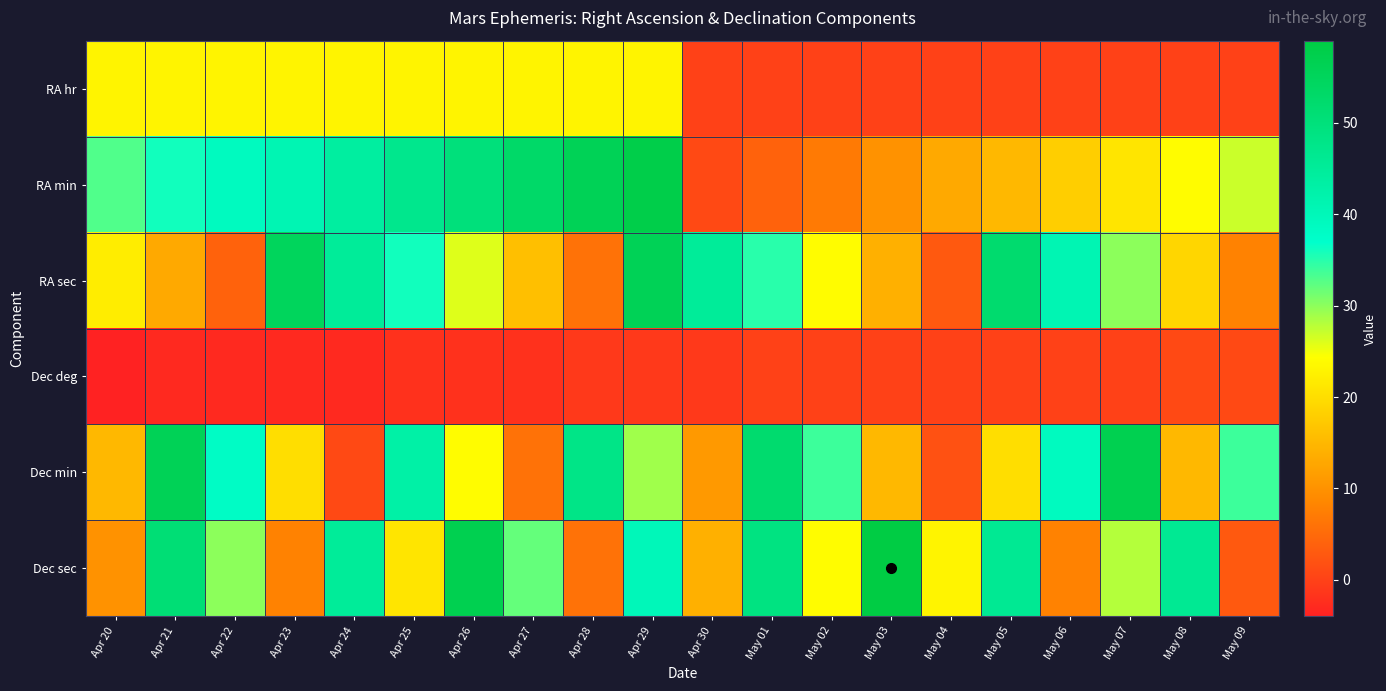

Rank the series at Apr 23 from highest to lowest value.

RA sec, RA min, RA hr, Dec min, Dec sec, Dec deg